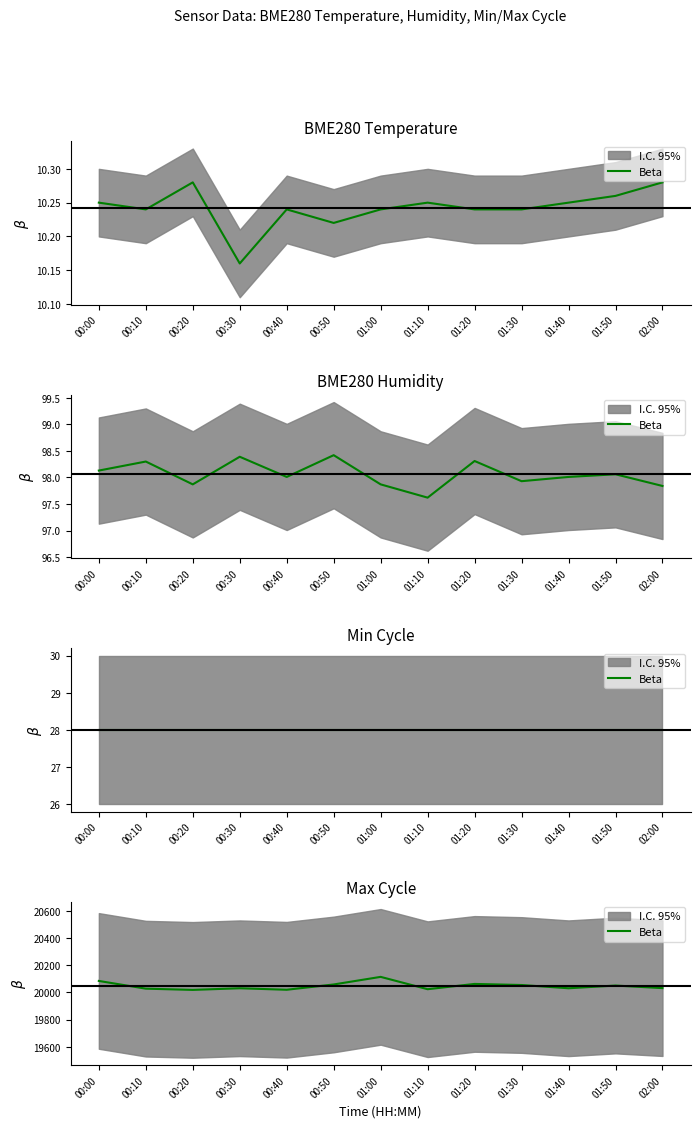

What is the difference between the maximum and minimum values?

96